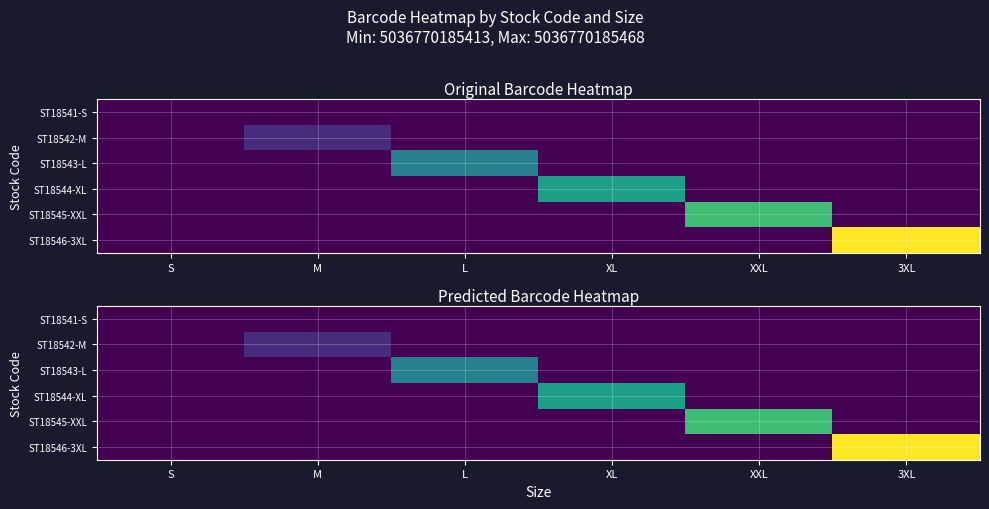

At how many categories does at least one series exceed 0?

5